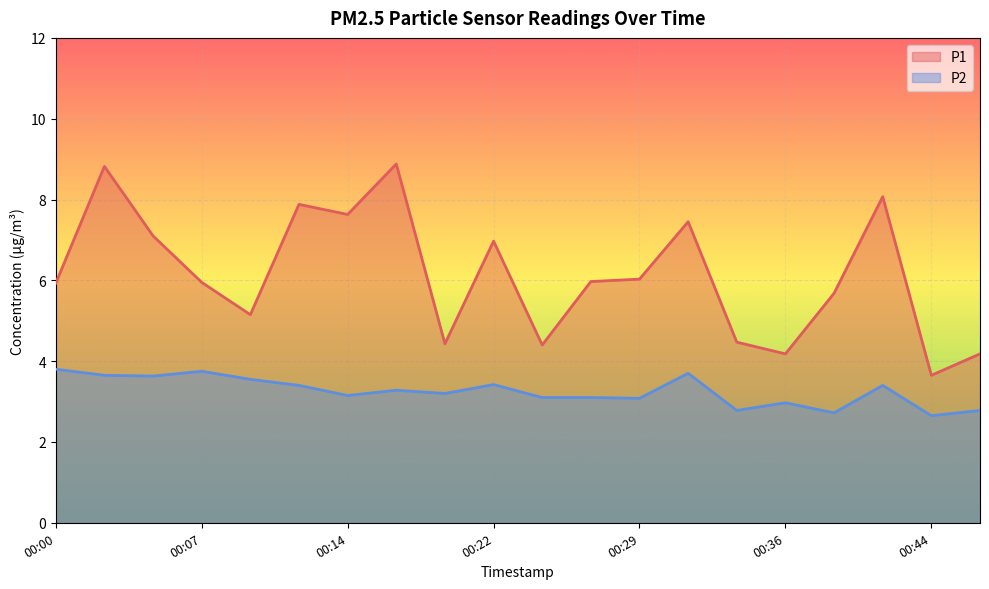

Between 00:44 and 00:19, which is larger?

00:19